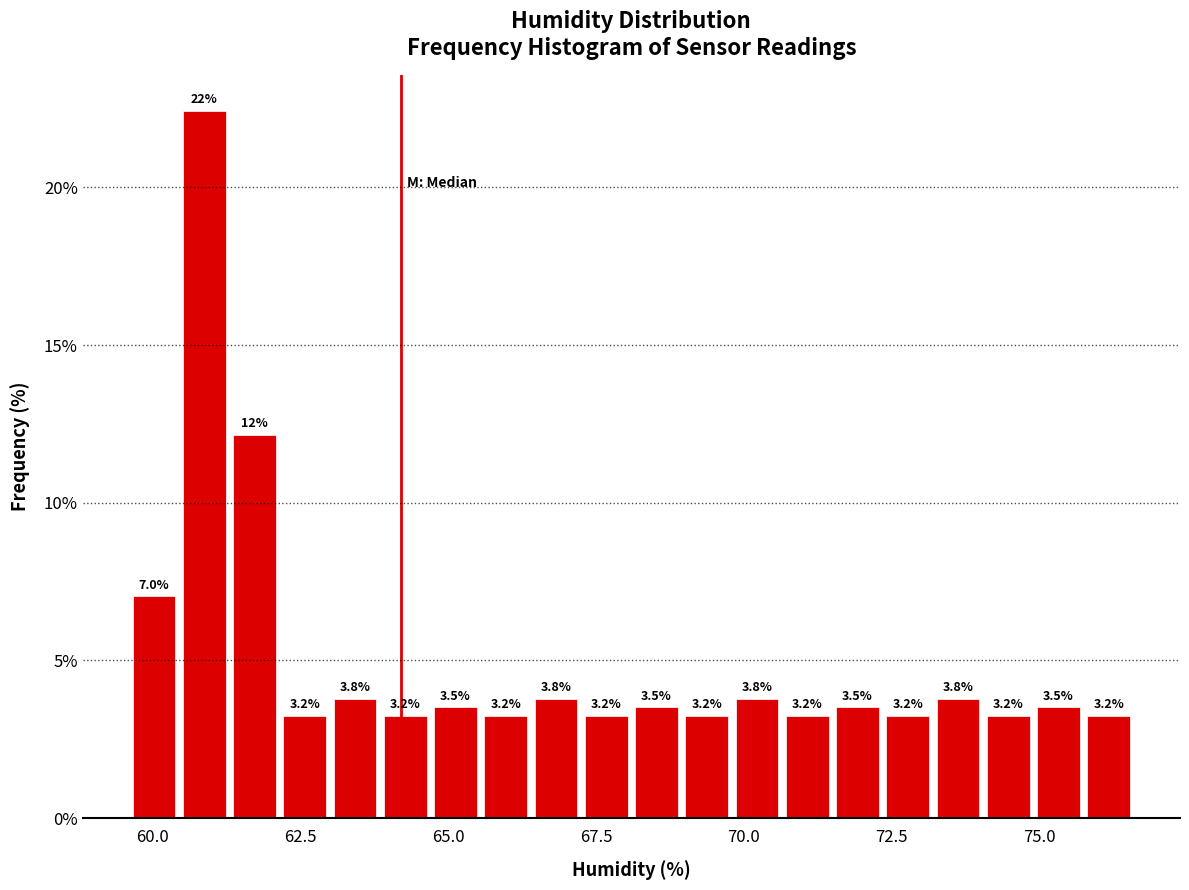

Around what value on the x-axis is the tallest bar? Give the approximate position of its centre, as read against the axis.

61.0